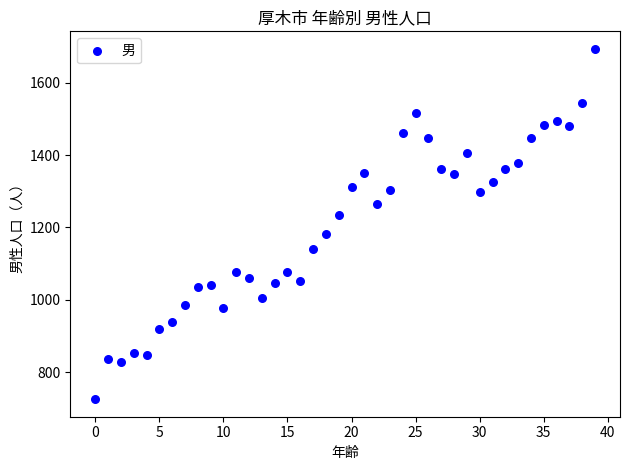

Count the number of points in this scatter plot.

40